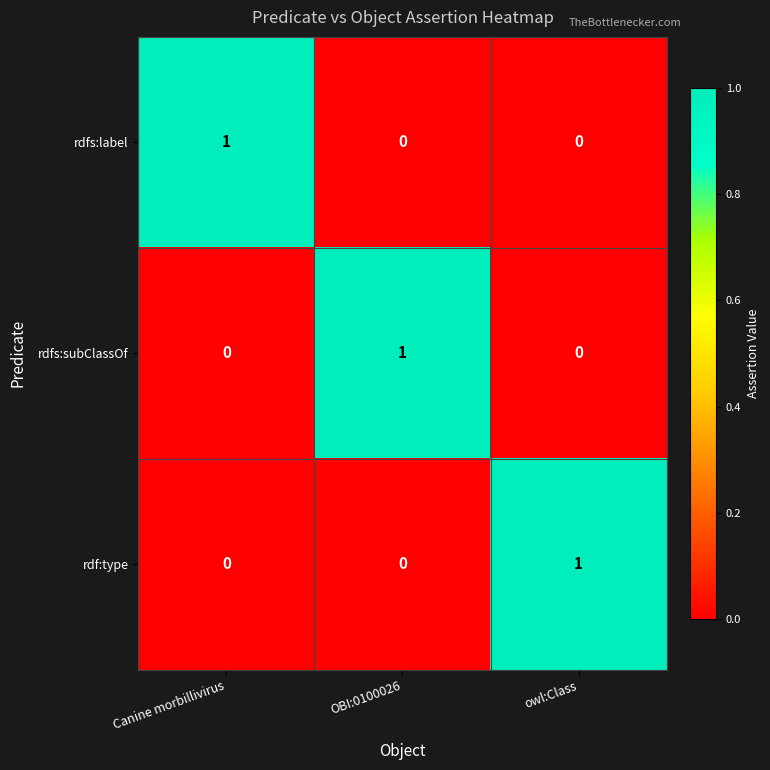

The rdf:type series shows 0 at OBI:0100026. True or false?

True